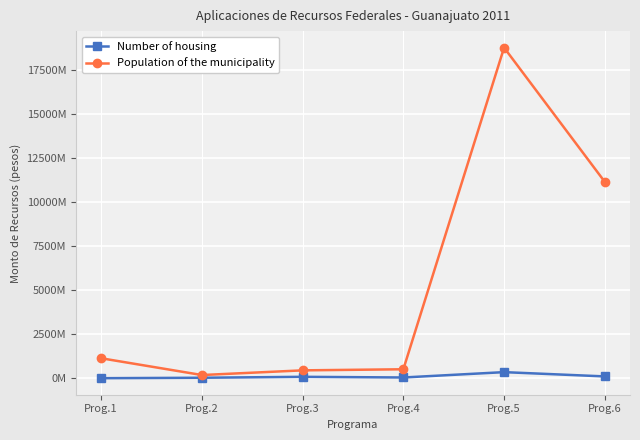

What is the value of the Number of housing point at the 5th from the left?

344611786